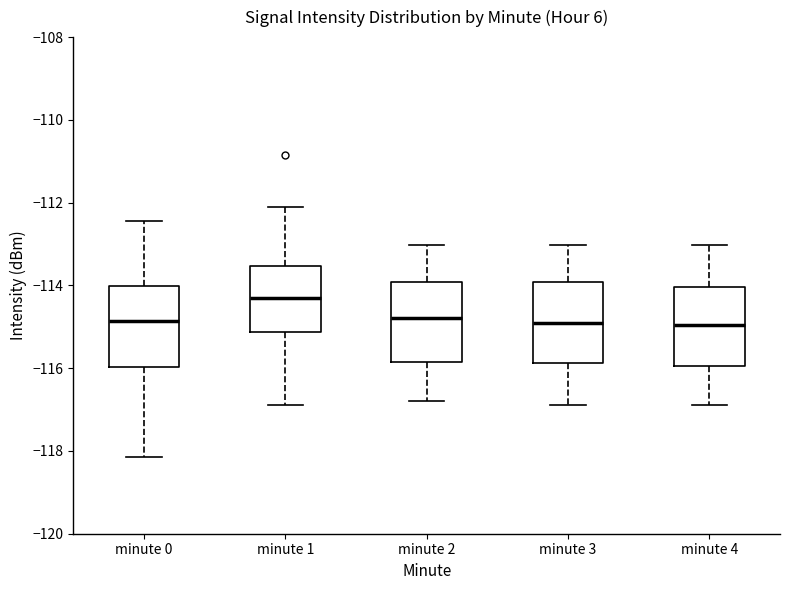

Where is the lower edge of the box for minute 1 on the y-axis? The values are not printed on the chart, so give them approximately, as read against the axis.

-115.2